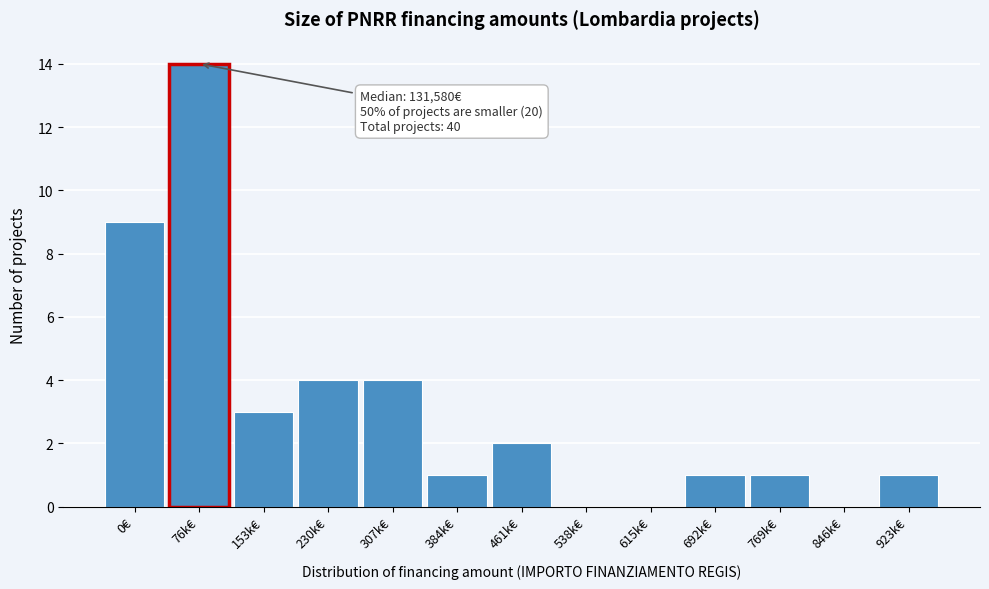

Reading left to right, list all the values displayed in this chart.

0€=9	76k€=14	153k€=3	230k€=4	307k€=4	384k€=1	461k€=2	538k€=0	615k€=0	692k€=1	769k€=1	846k€=0	923k€=1